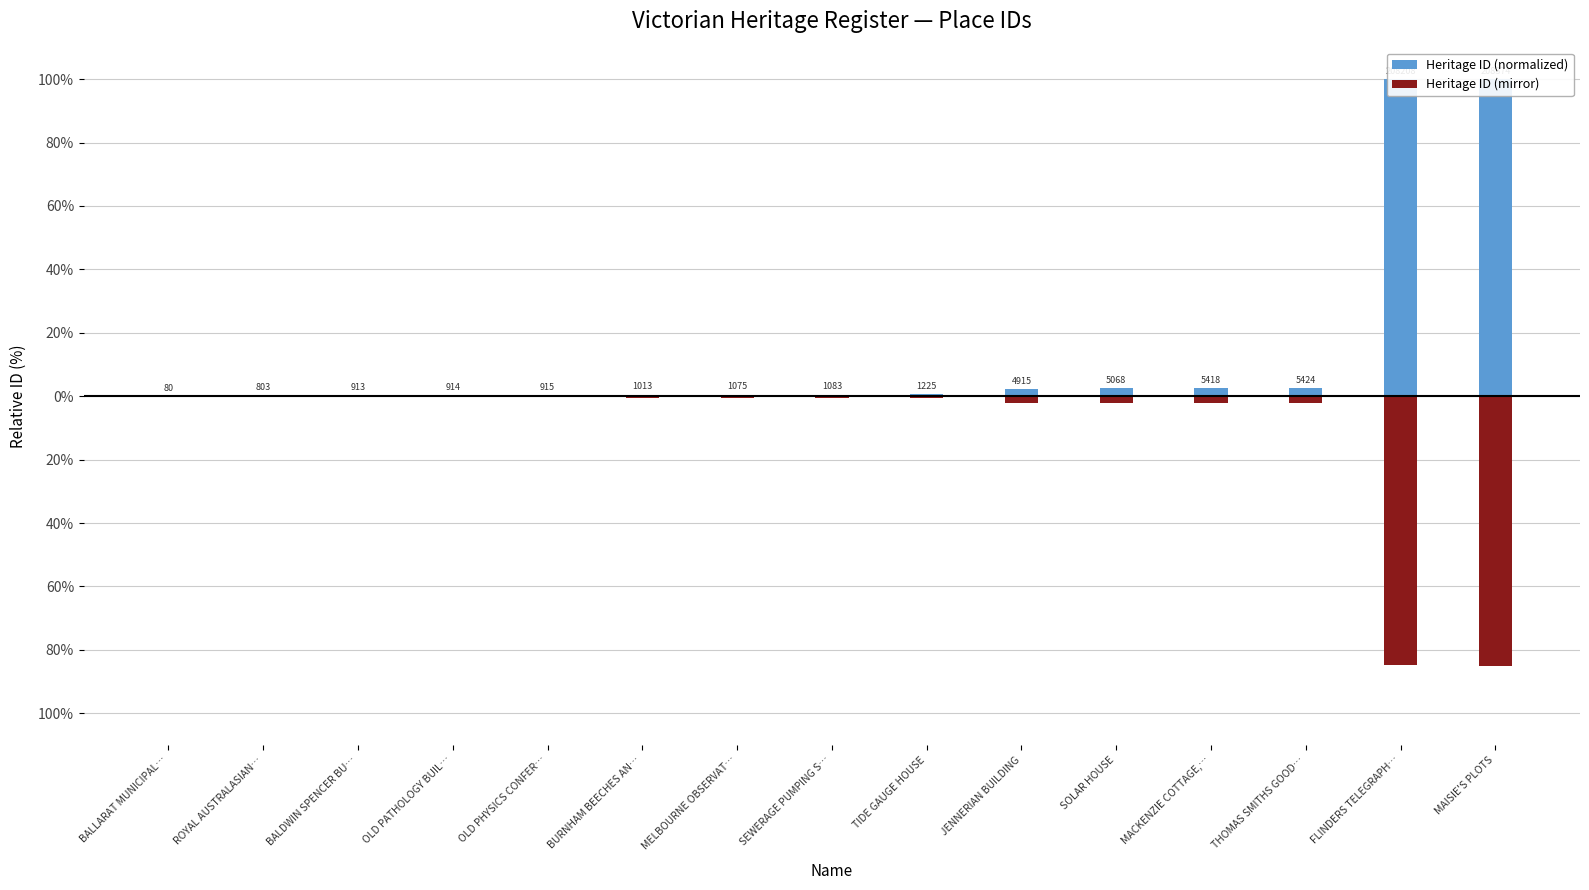

At which category is the sum across all series the highest?

MAISIE'S PLOTS